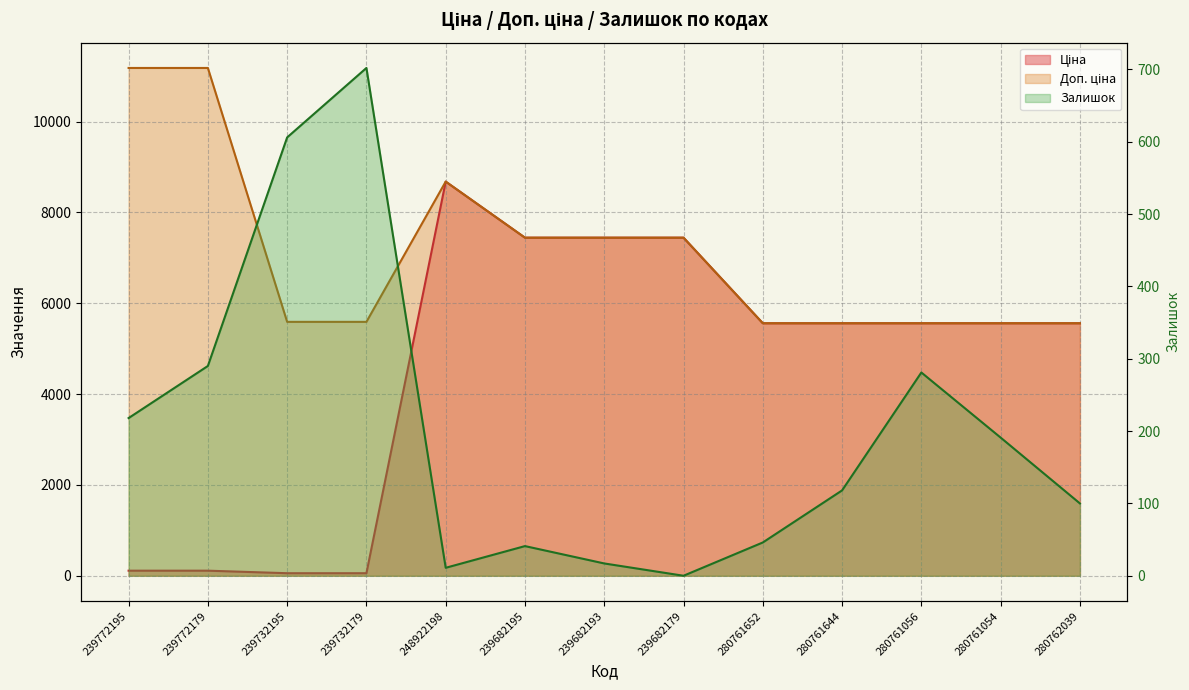

True or false: Залишок and Доп. ціна cross at least once.

False